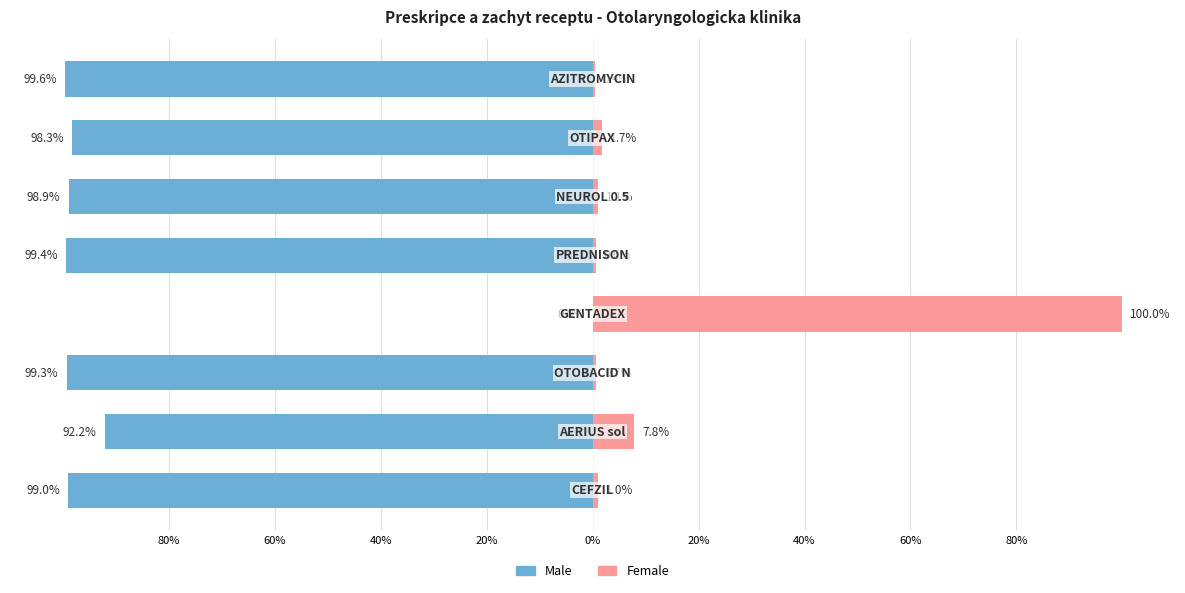

How many values in the Female series exceed 1?

5